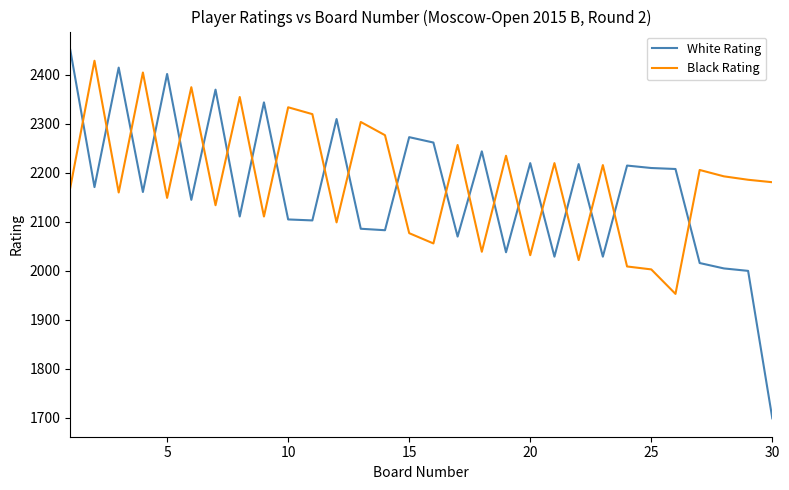

Which series has the widest spread of values?

White Rating